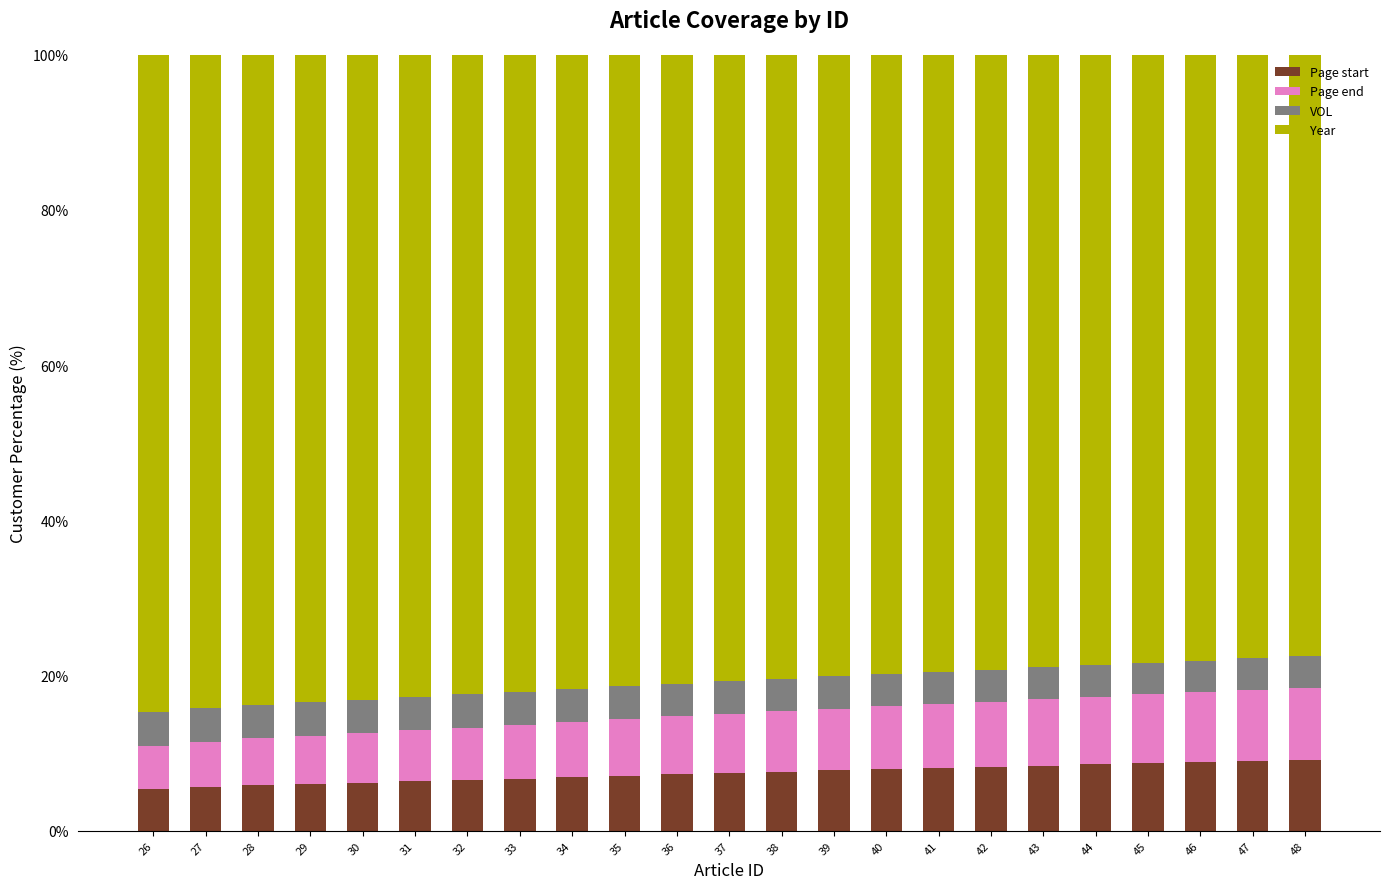

What is the minimum value for Page start?

5.3